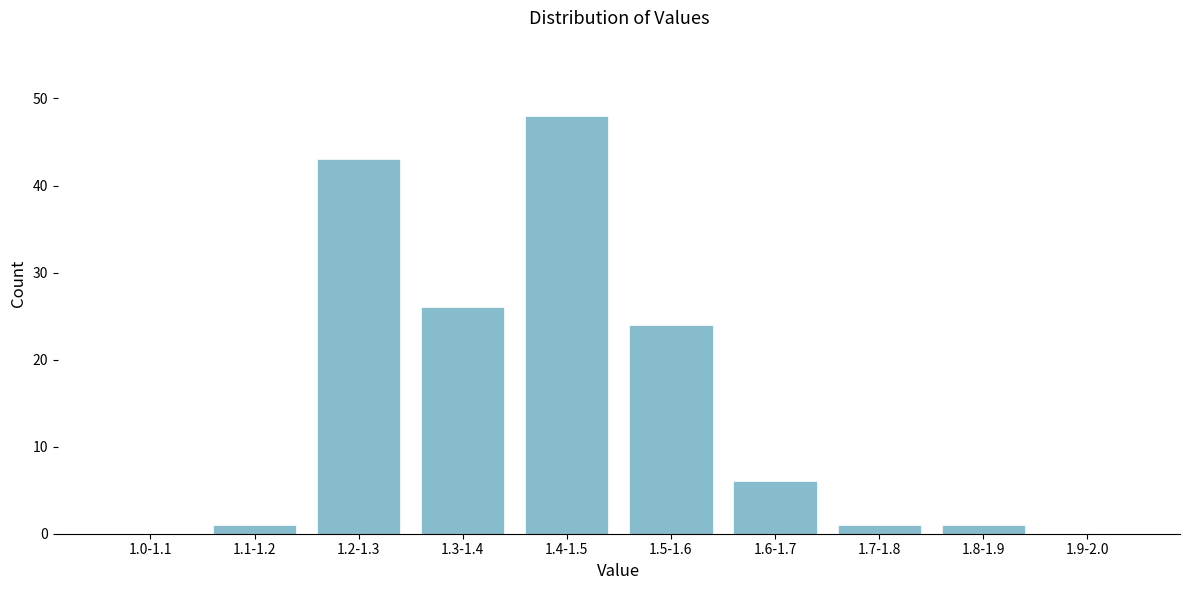

Reading left to right, what are all the values shown in this chart?

1.0-1.1=0	1.1-1.2=1	1.2-1.3=43	1.3-1.4=26	1.4-1.5=48	1.5-1.6=24	1.6-1.7=6	1.7-1.8=1	1.8-1.9=1	1.9-2.0=0